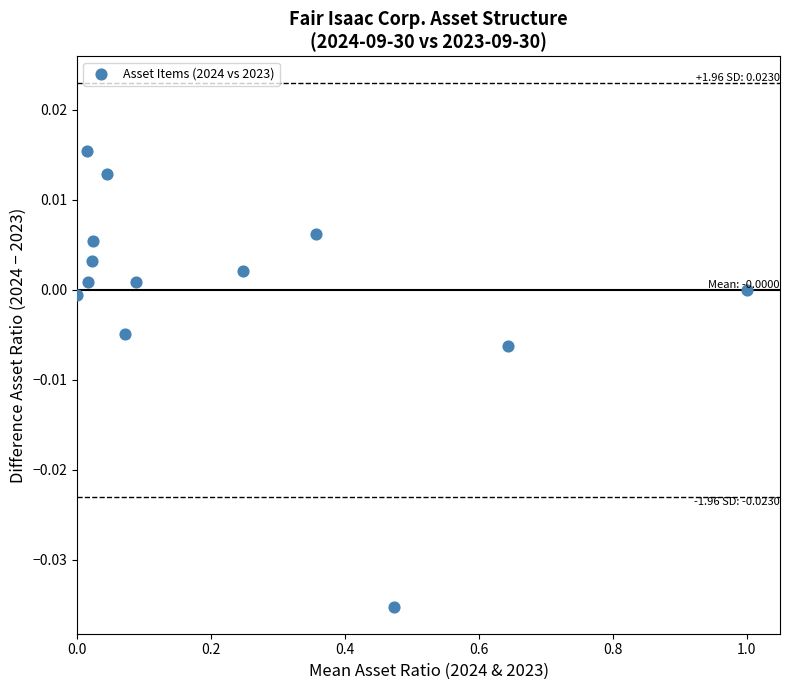

What is the range of X values (max minus min)?

1.0